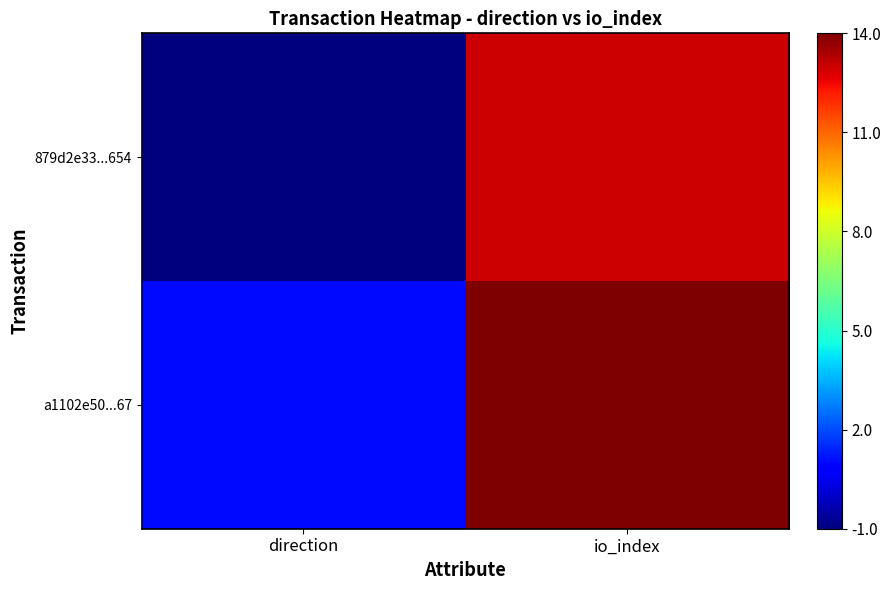

Reading left to right, transcribe all the data shown in this chart.

879d2e33...654: direction=-1	io_index=13
a1102e50...67: direction=1	io_index=14